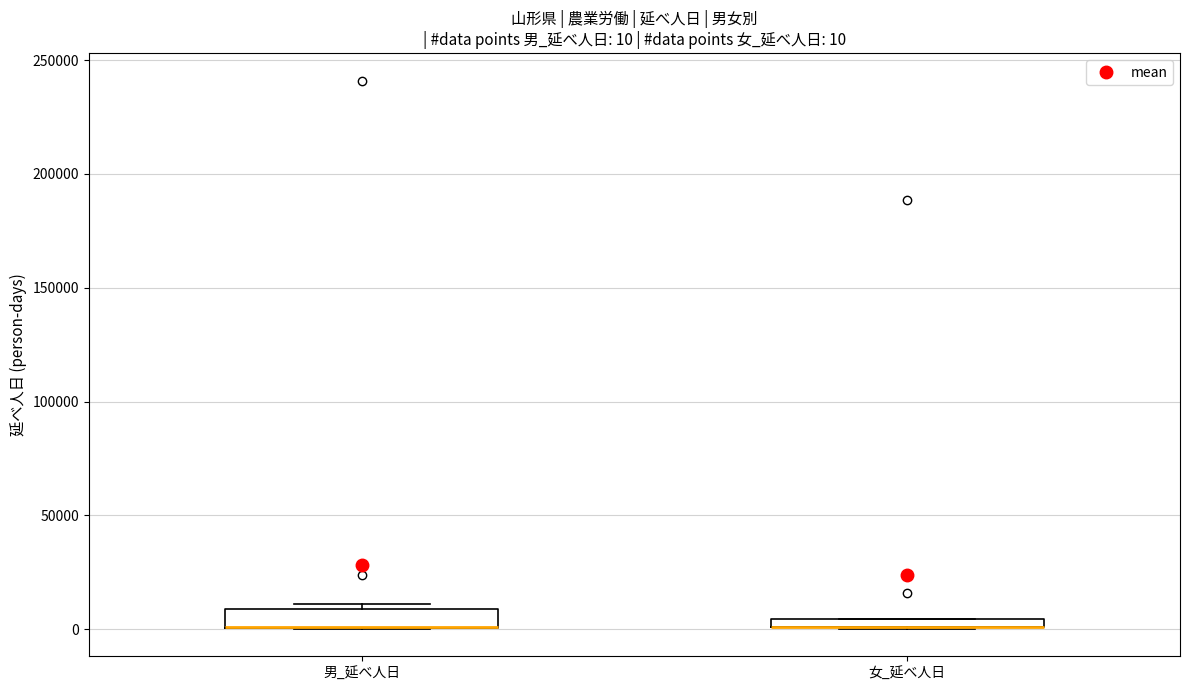

Which box is the tallest, from its lower edge to its upper edge?

男_延べ人日